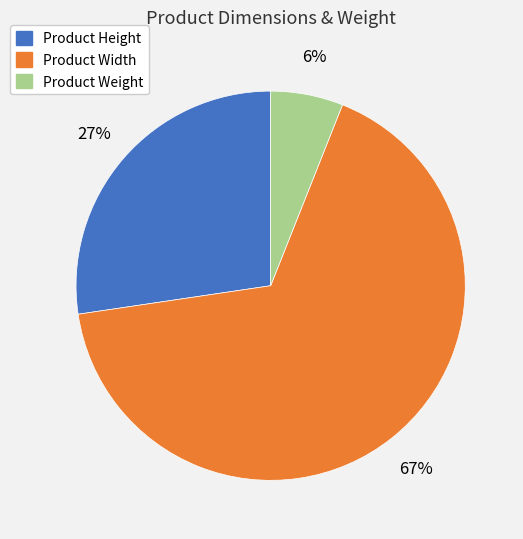

How many segments does this pie chart have?

3